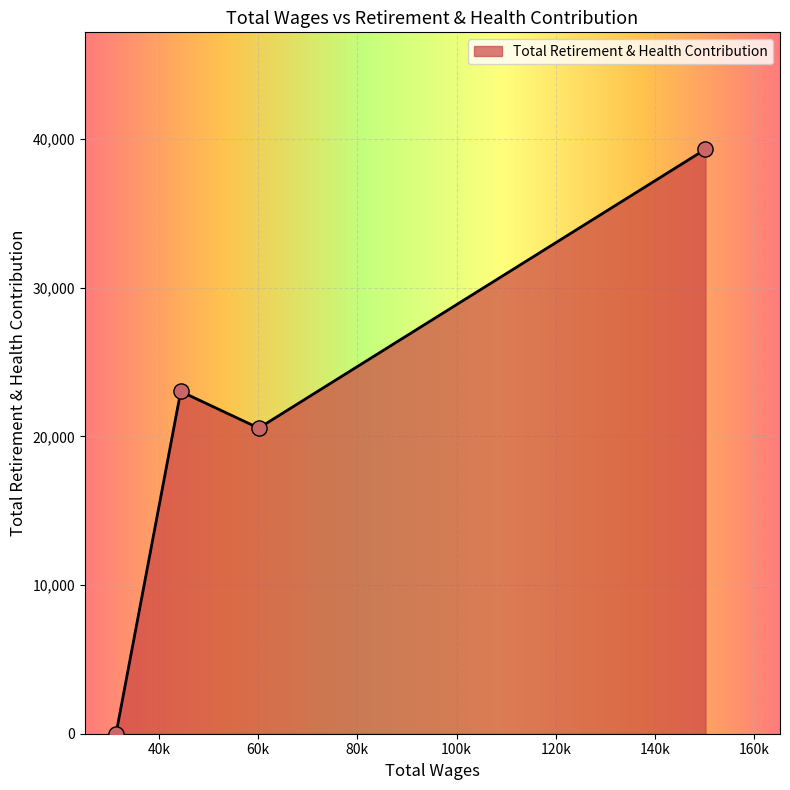

True or false: the data has more than 1 interior local peaks.

False